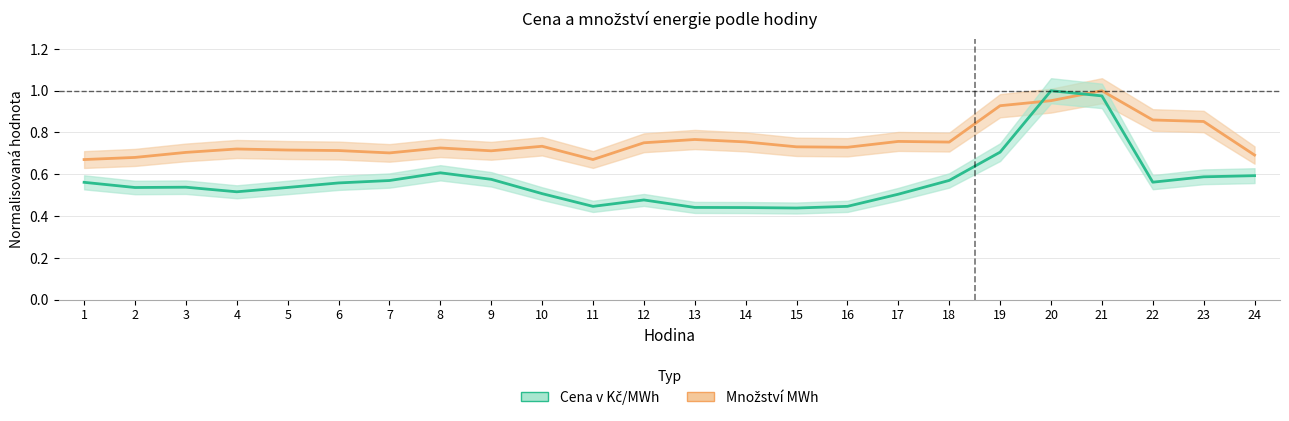

List the series in order of their overall mean, highest first.

Množství MWh, Cena v Kč/MWh